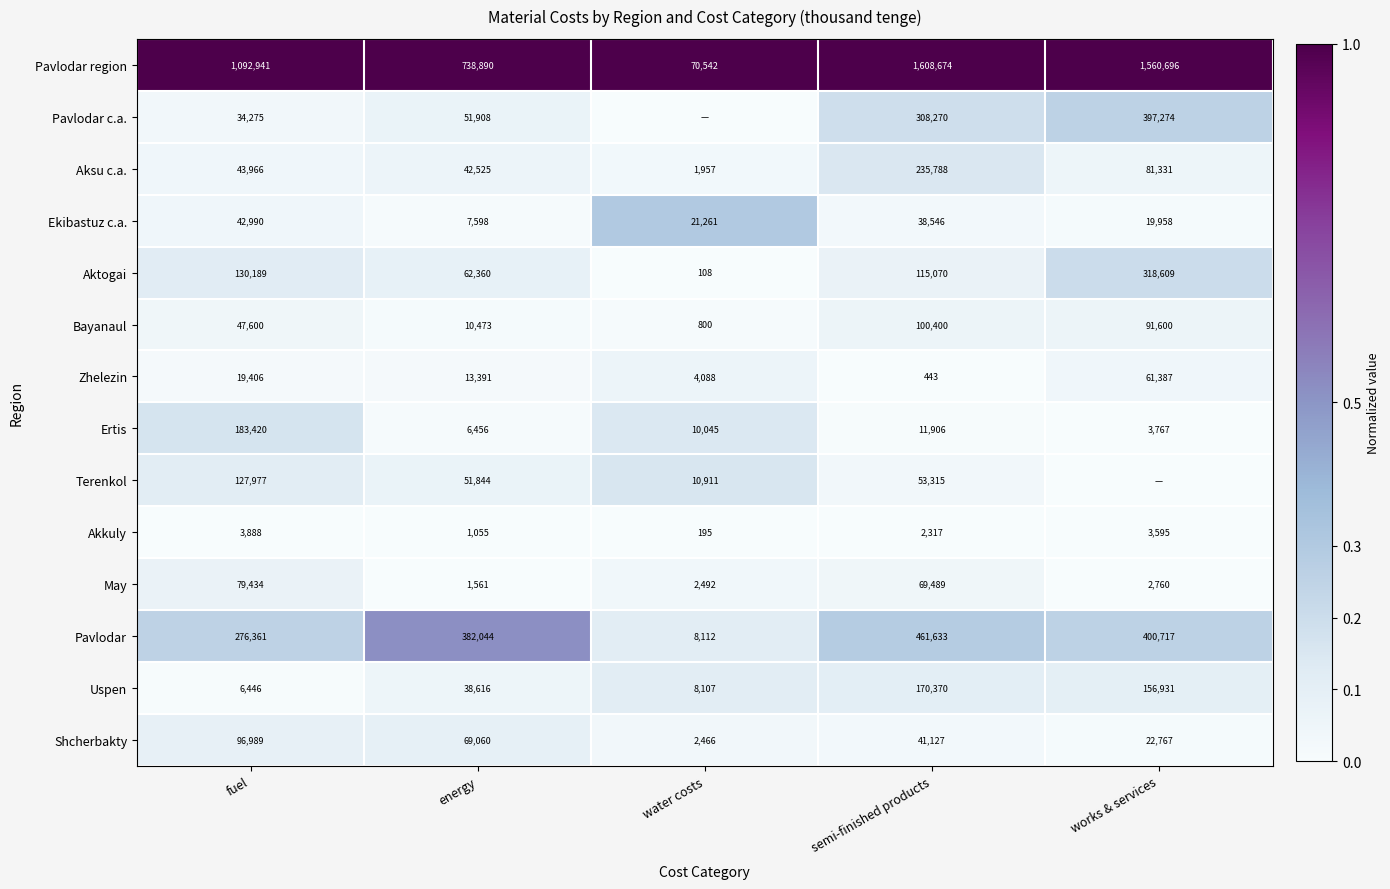

What is the difference between the maximum and second lowest values in the Uspen series?

162263